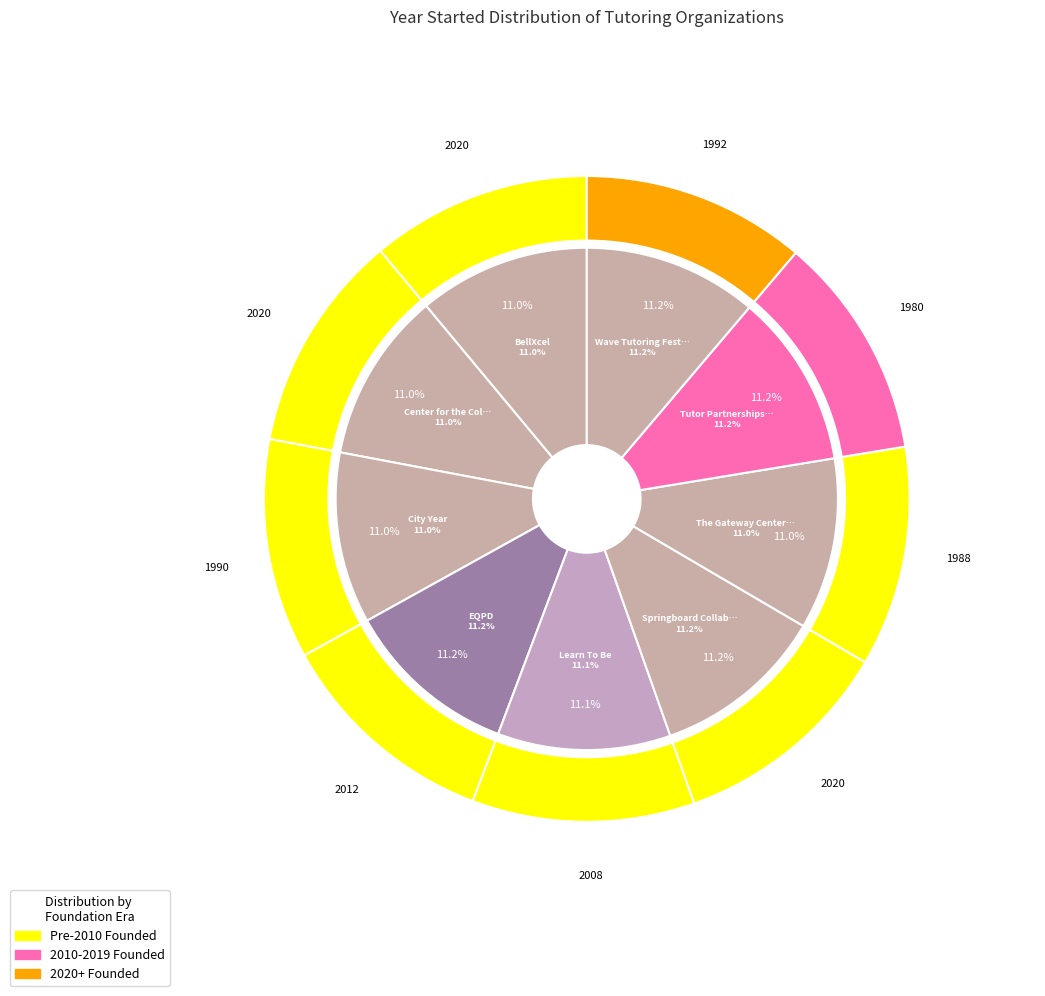

Is Springboard Collaborative the majority of the pie?

No